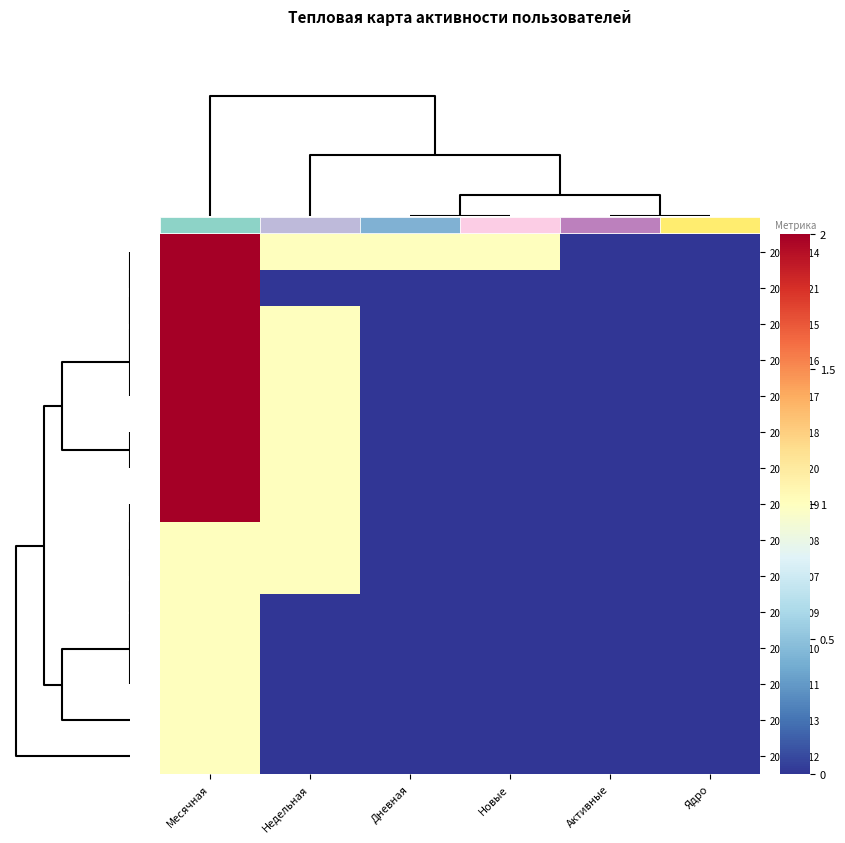

List the series in order of their peak value, lowest first.

2024-05-08, 2024-05-07, 2024-05-09, 2024-05-10, 2024-05-11, 2024-05-13, 2024-05-12, 2024-05-14, 2024-05-21, 2024-05-15, 2024-05-16, 2024-05-17, 2024-05-18, 2024-05-20, 2024-05-19